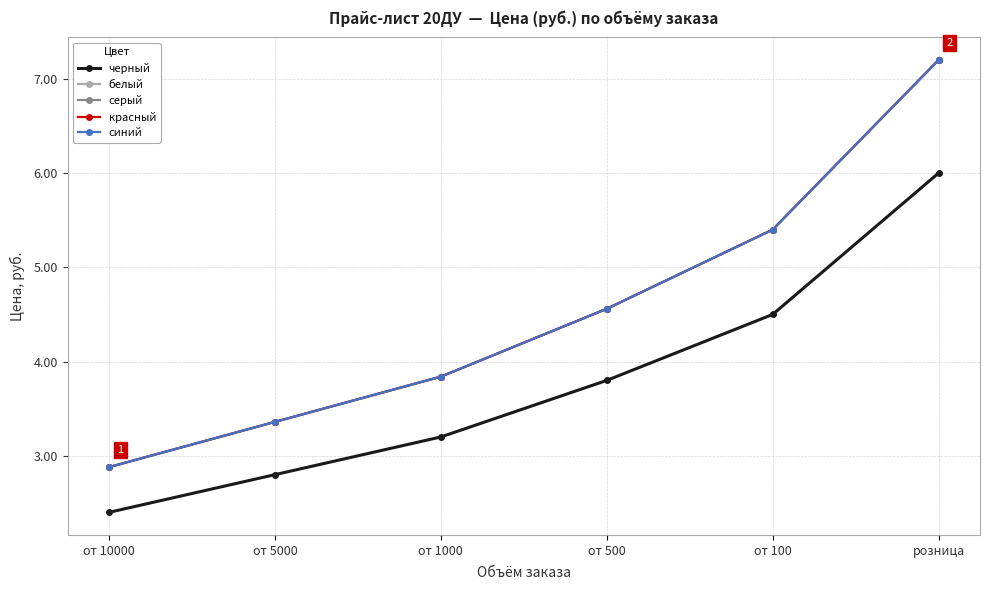

Does the chart have visible grid lines?

Yes